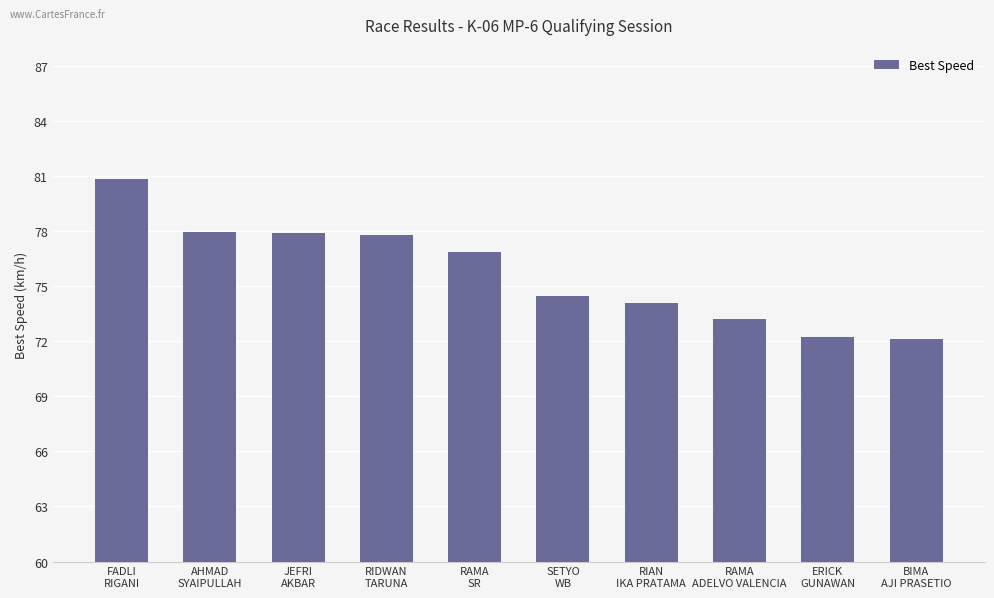

What is the difference between the values at RIAN
IKA PRATAMA and AHMAD
SYAIPULLAH?

3.9